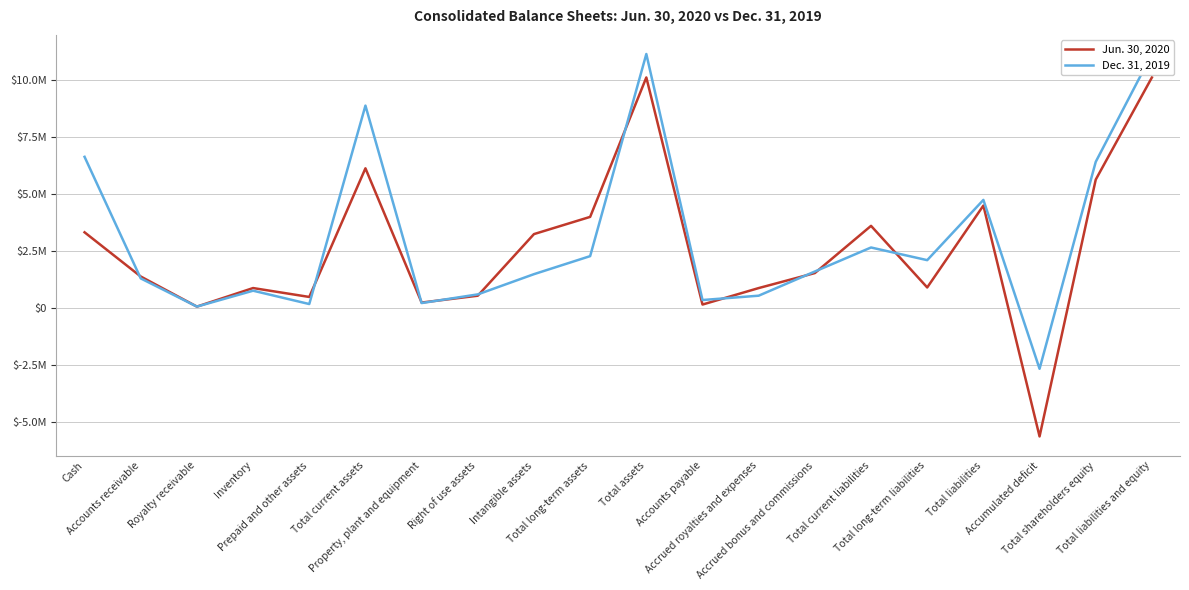

Where is the first local minimum for Dec. 31, 2019?

Royalty receivable